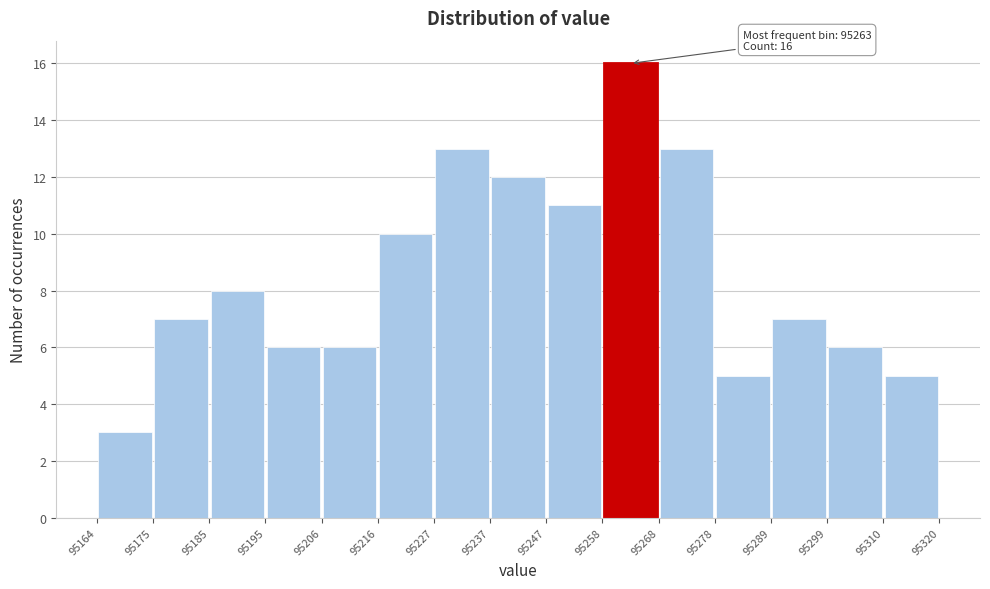

Which range on the x-axis has the tallest bar?

95258 to 95268